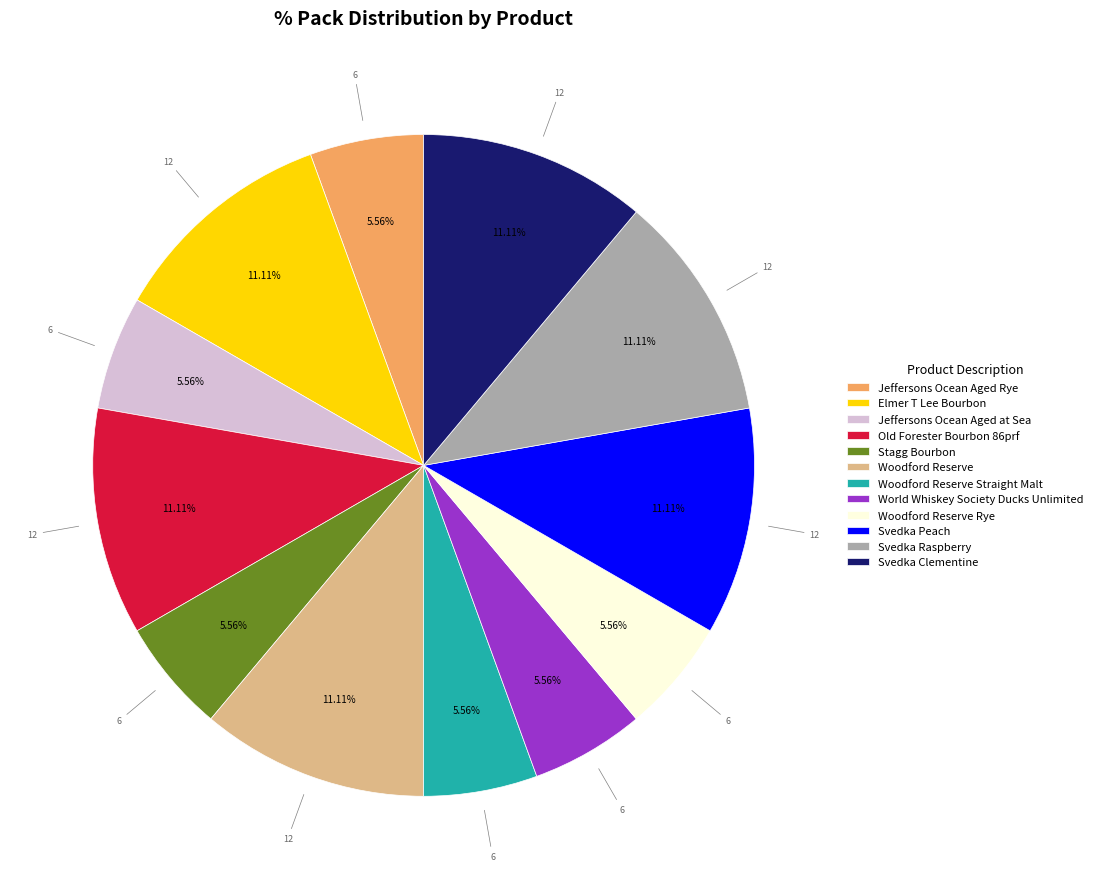

How many segments does this pie chart have?

12